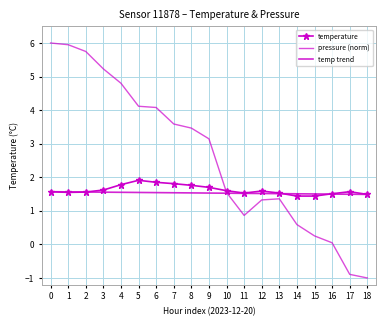

True or false: pressure (norm) and temperature cross at least once.

True